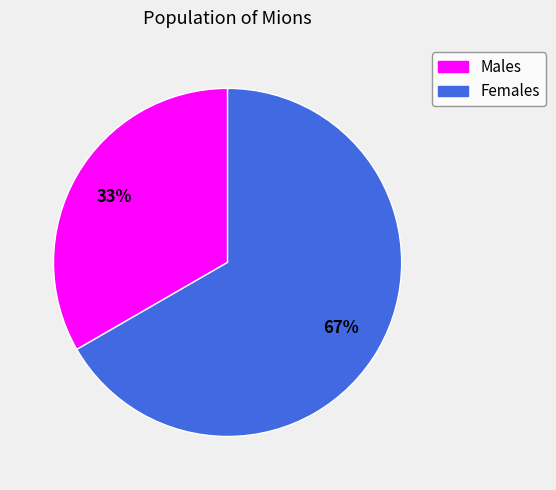

Do Males and Females together represent more than half of the pie?

Yes